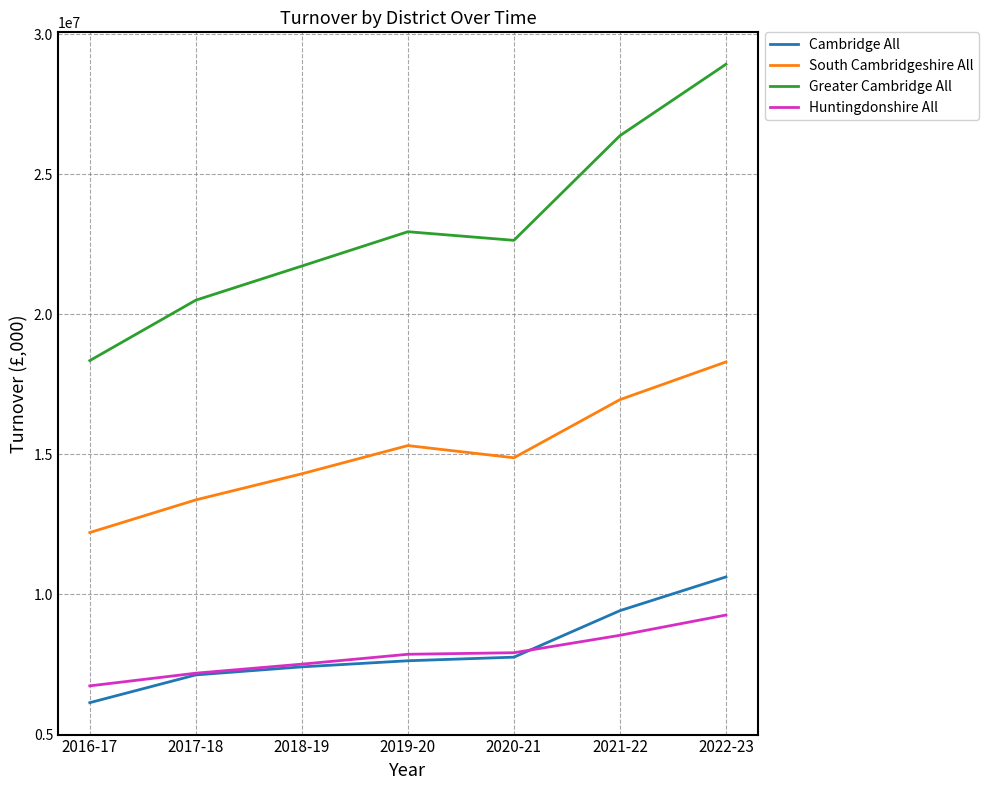

Rank the series by their maximum value, from lowest to highest.

Huntingdonshire All, Cambridge All, South Cambridgeshire All, Greater Cambridge All